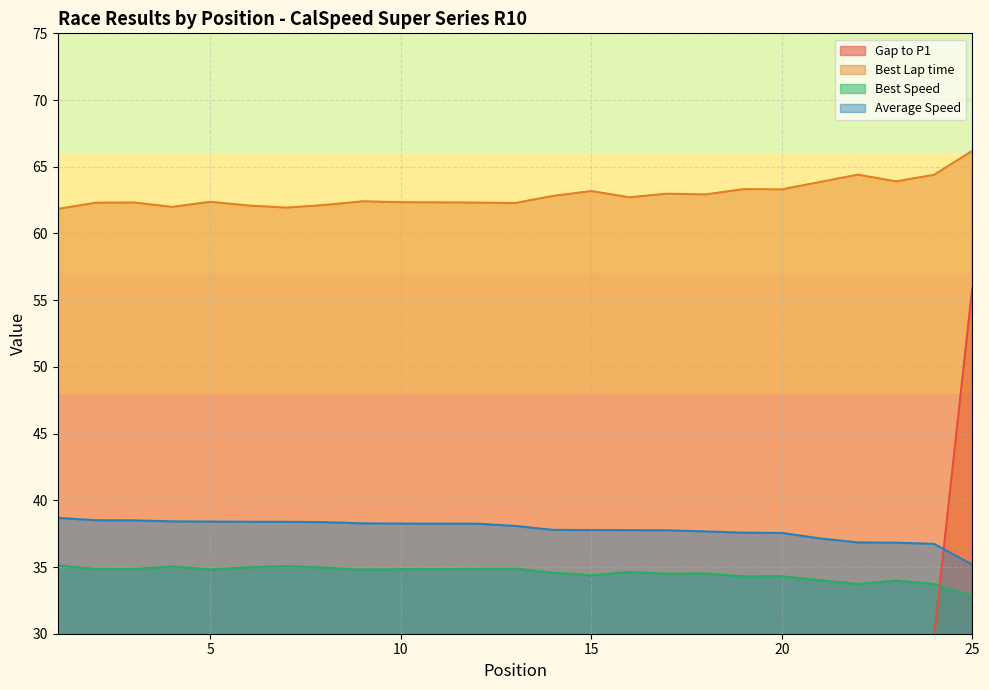

What are all the series names shown in the legend?

Gap to P1, Best Lap time, Best Speed, Average Speed